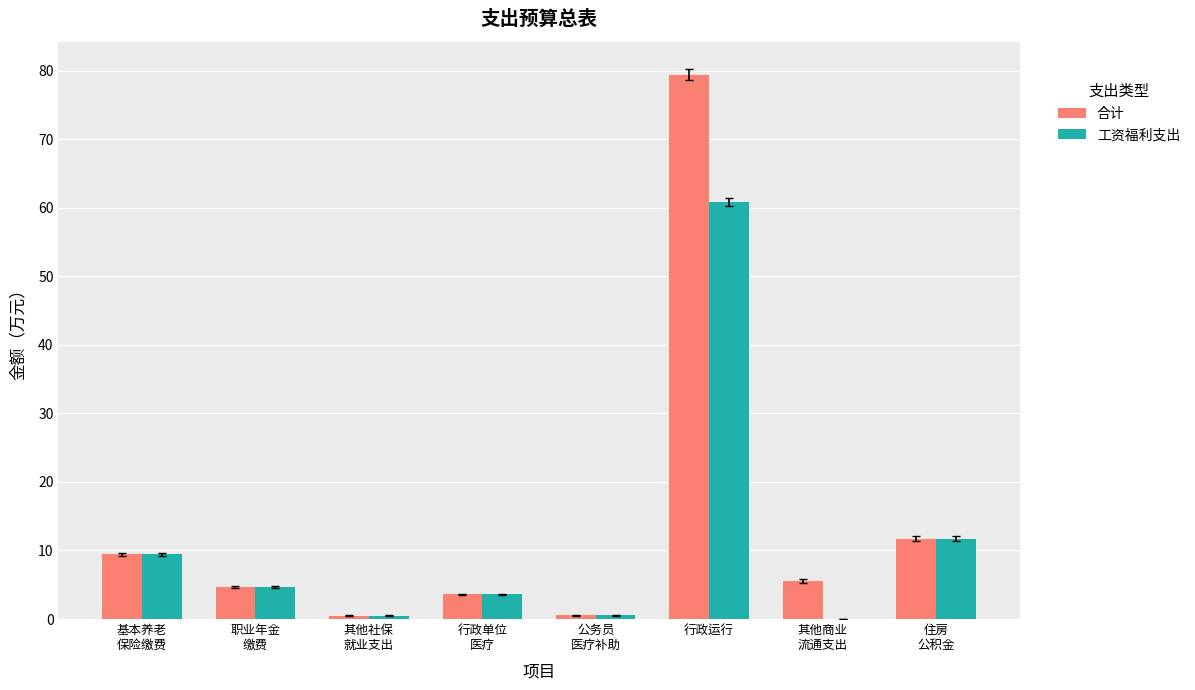

What is the sum of all 工资福利支出 values?

91.4